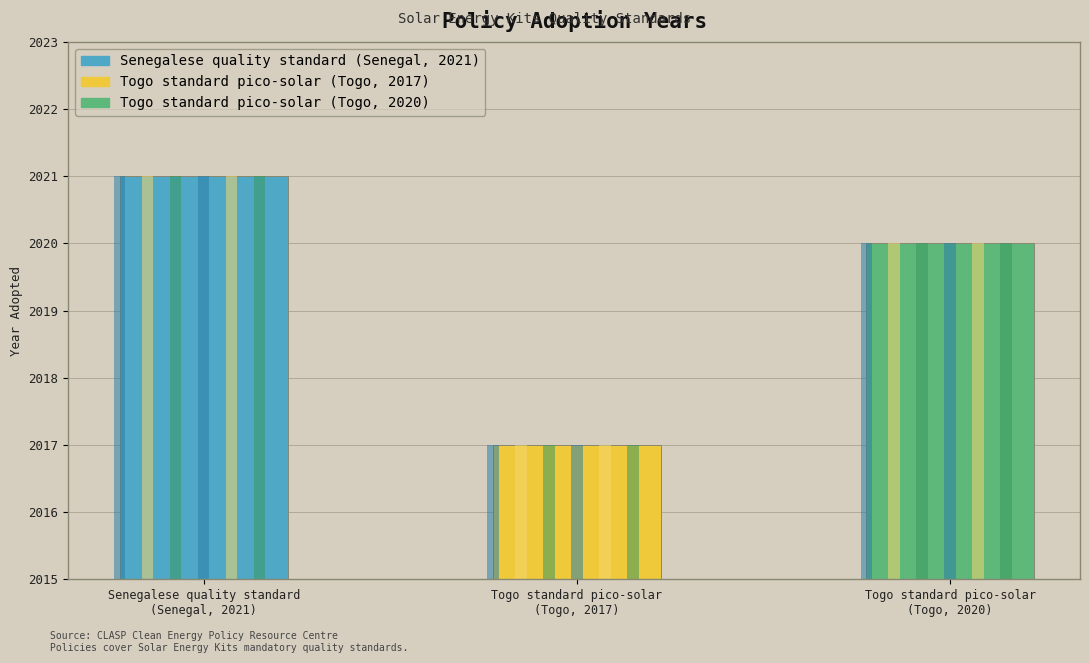

Which has a higher value, Togo standard pico-solar
(Togo, 2020) or Senegalese quality standard
(Senegal, 2021)?

Senegalese quality standard
(Senegal, 2021)